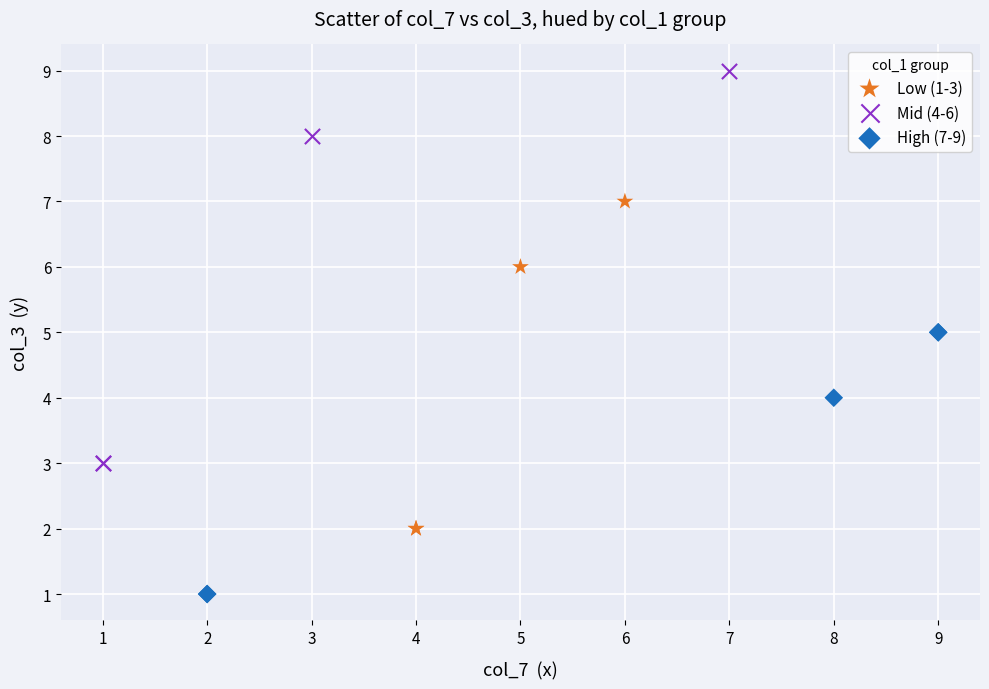

What are all the series names shown in the legend?

Low (1-3), Mid (4-6), High (7-9)